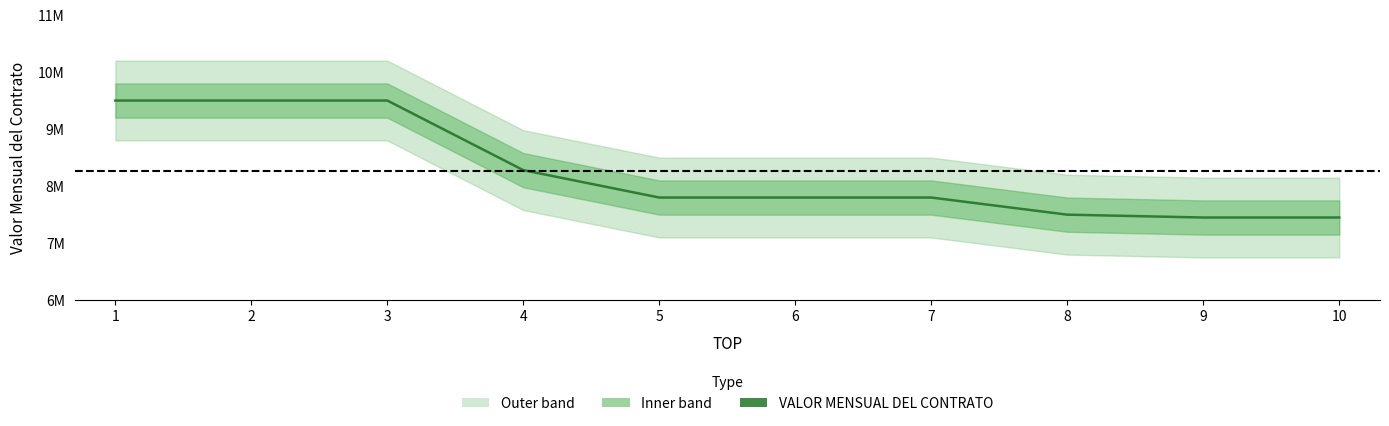

What is the ratio of the value at 3 to the value at 10?

1.3